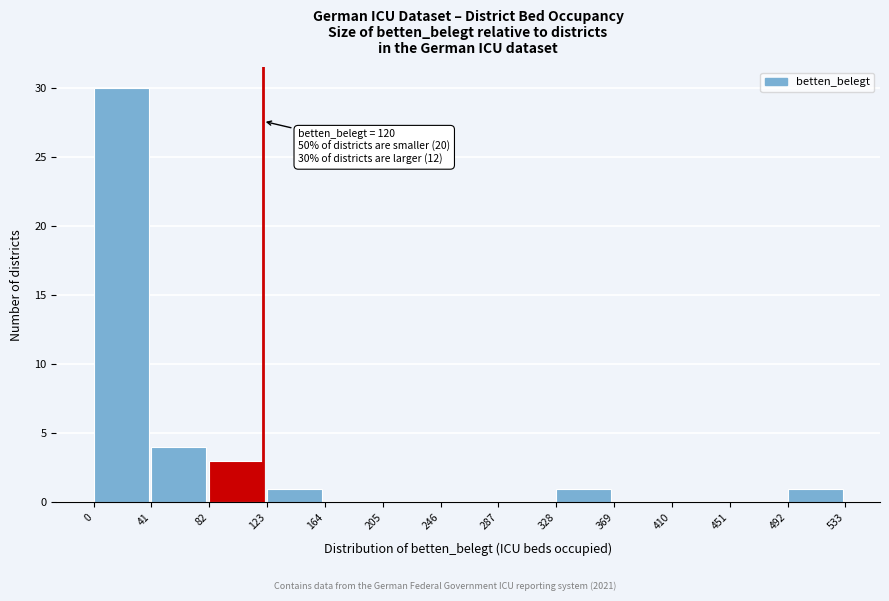

Which range on the x-axis has the tallest bar?

0 to 41